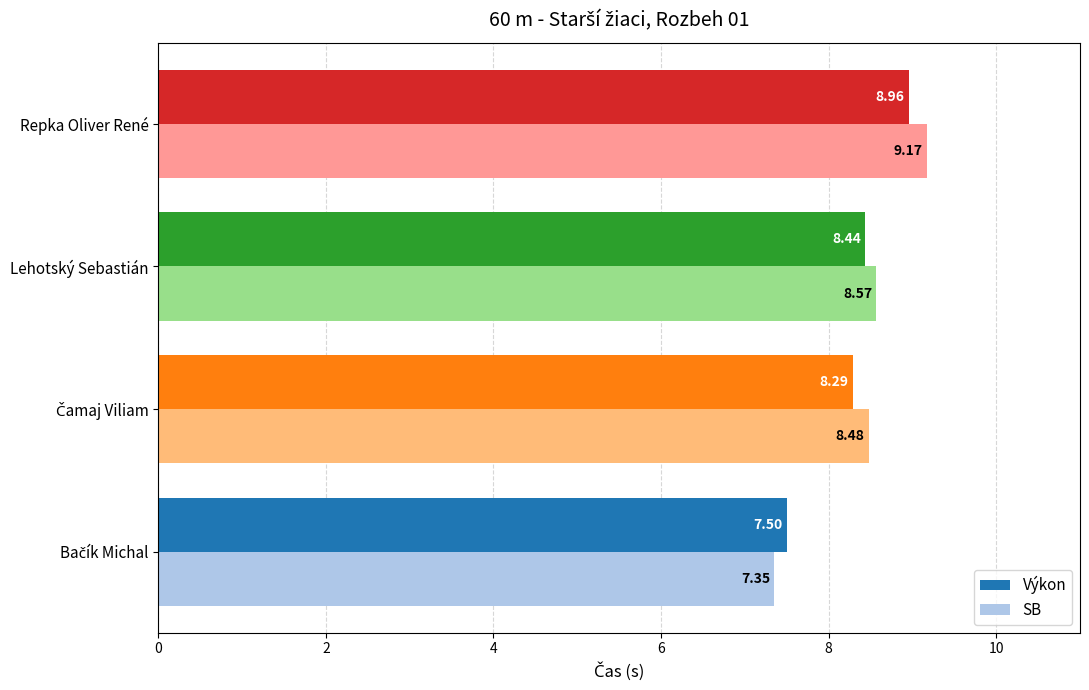

Rank the series by their average value, from lowest to highest.

Výkon, SB